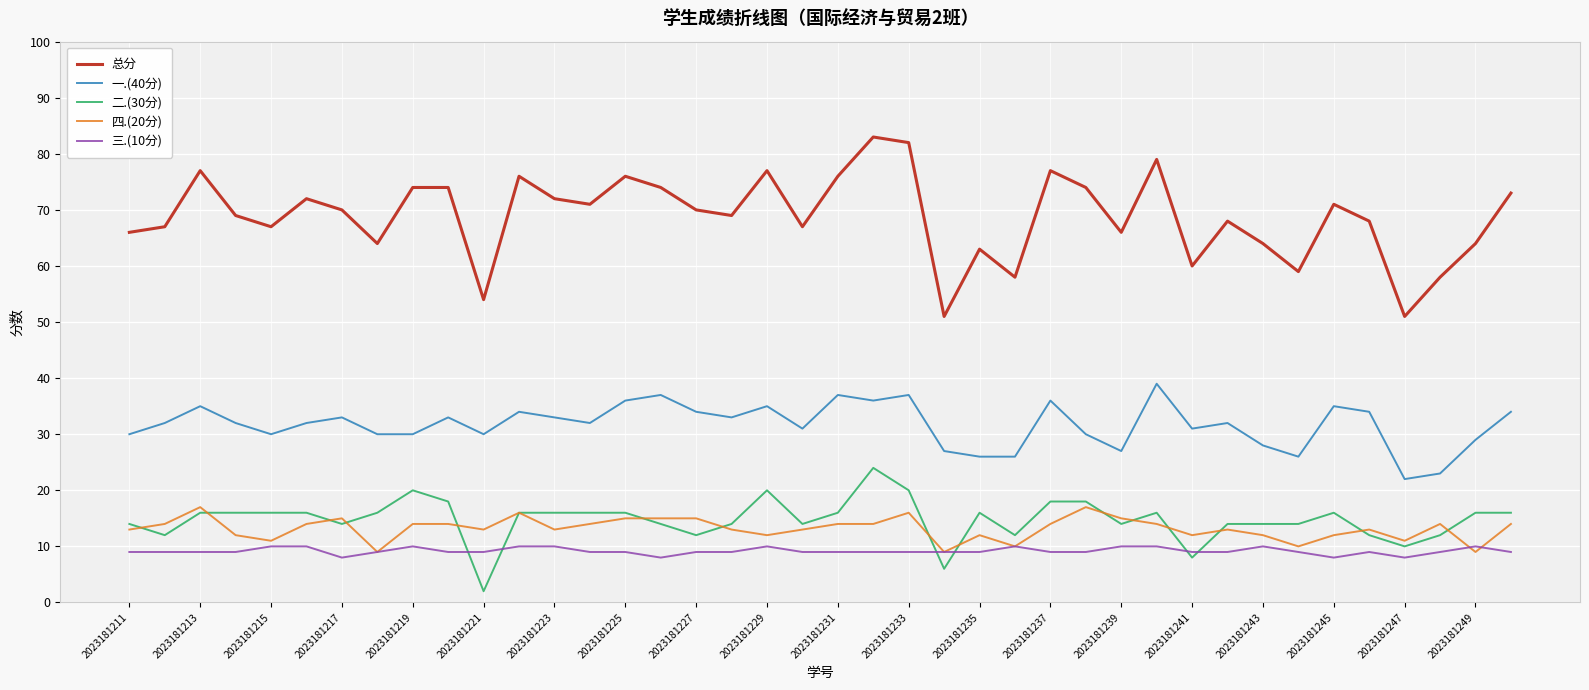

Which series has the largest total across all categories?

总分